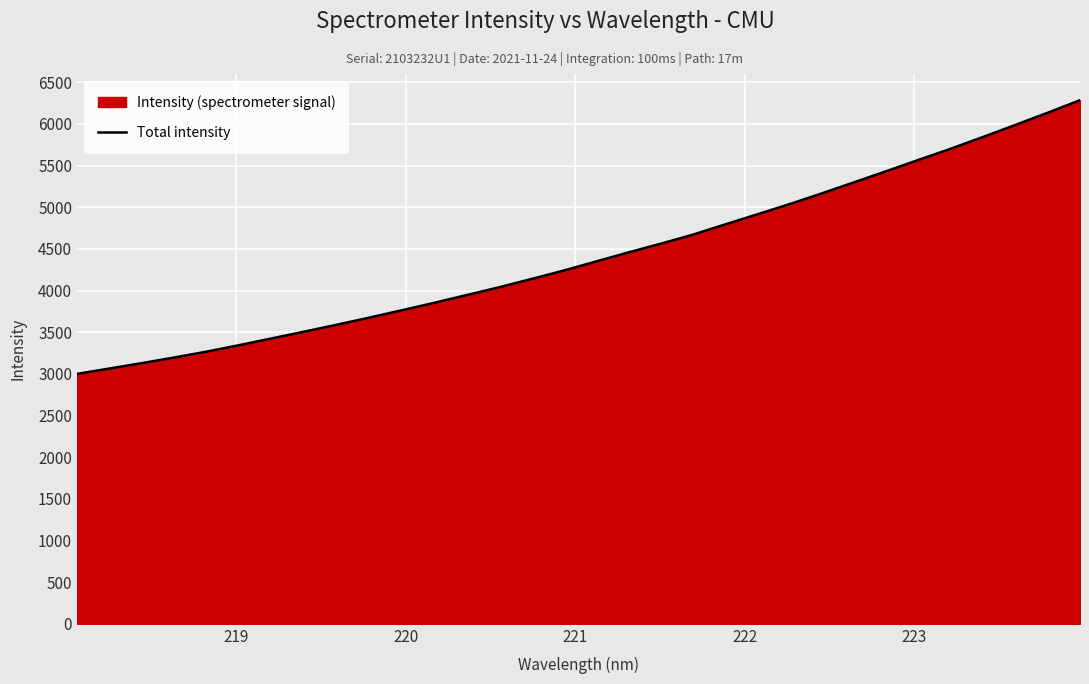

What is the sum of all values?

141324.3